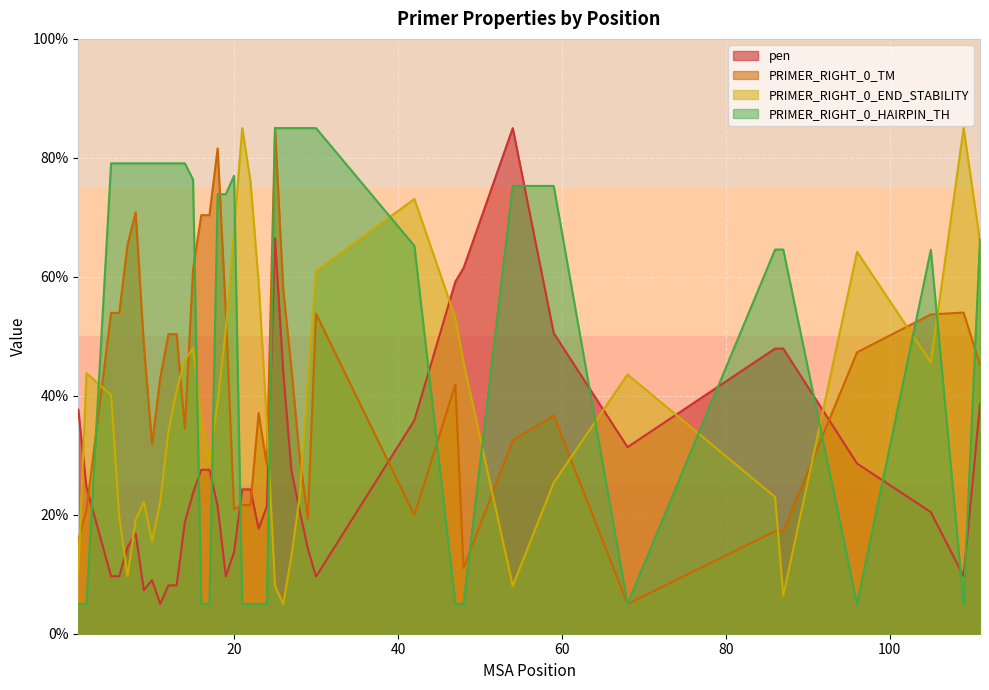

Which label corresponds to the smallest value in the chart?

11